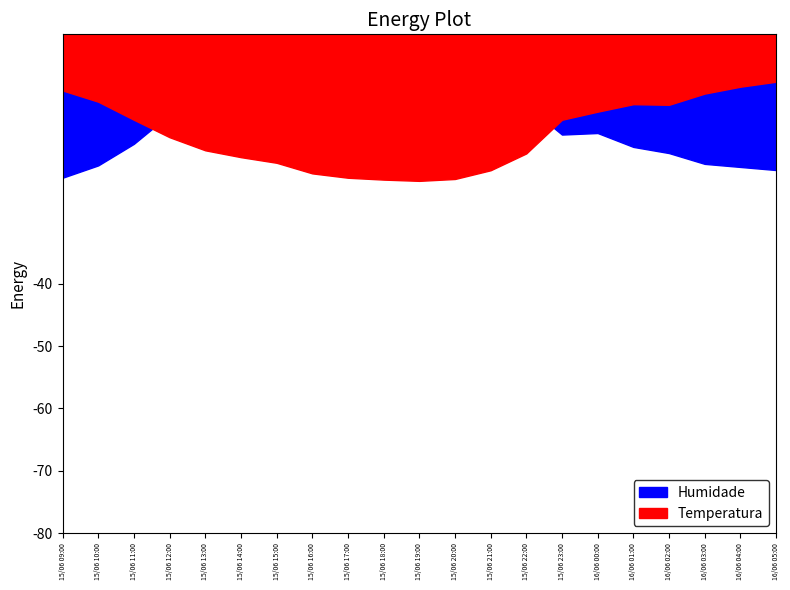

True or false: Refacho has a value of 8.3 at 15/06 21:00.

False